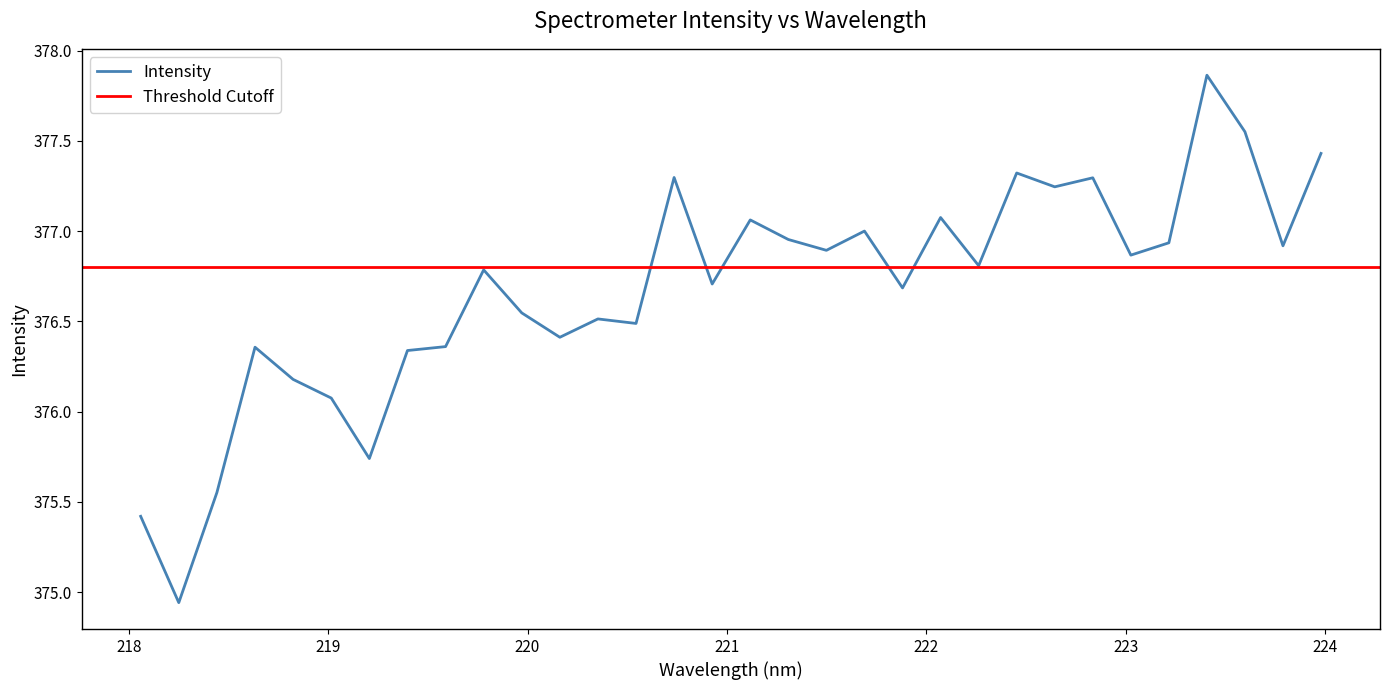

What is the smallest value displayed?

374.9